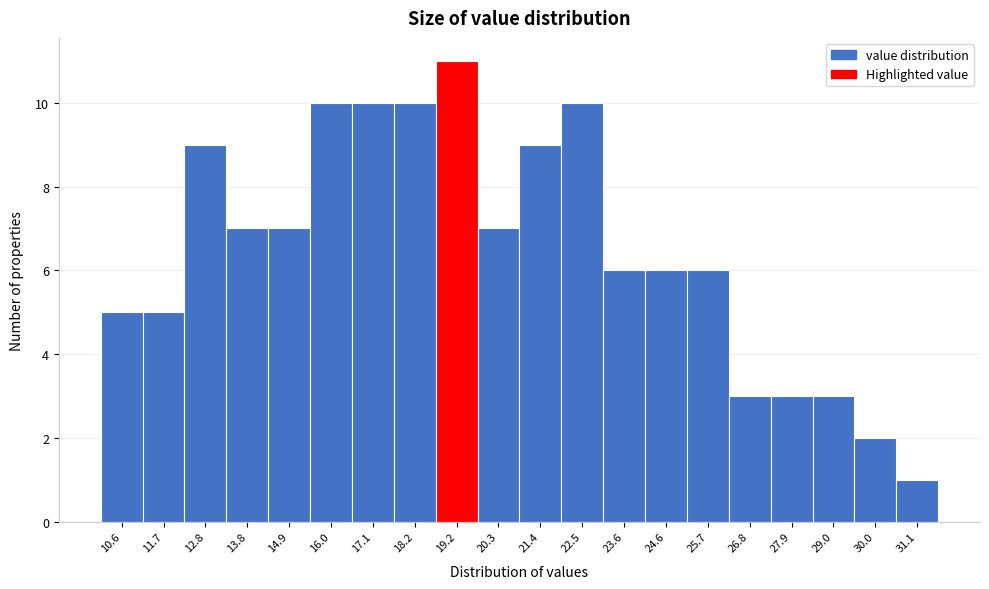

Reading right to left, transcribe all the data shown in this chart.

31.1=1	30.0=2	29.0=3	27.9=3	26.8=3	25.7=6	24.6=6	23.6=6	22.5=10	21.4=9	20.3=7	19.2=11	18.2=10	17.1=10	16.0=10	14.9=7	13.8=7	12.8=9	11.7=5	10.6=5